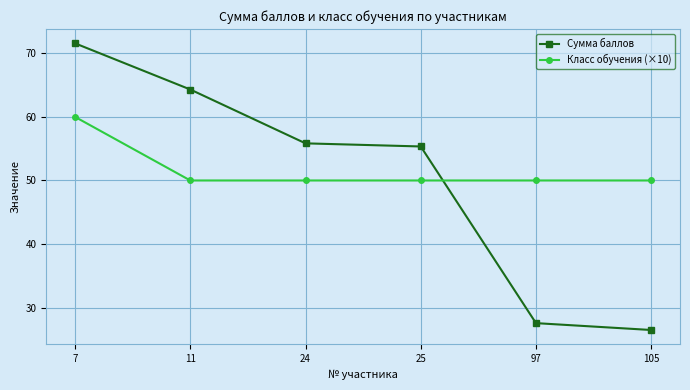

What value does the Класс обучения (×10) series have at 11?

50.0